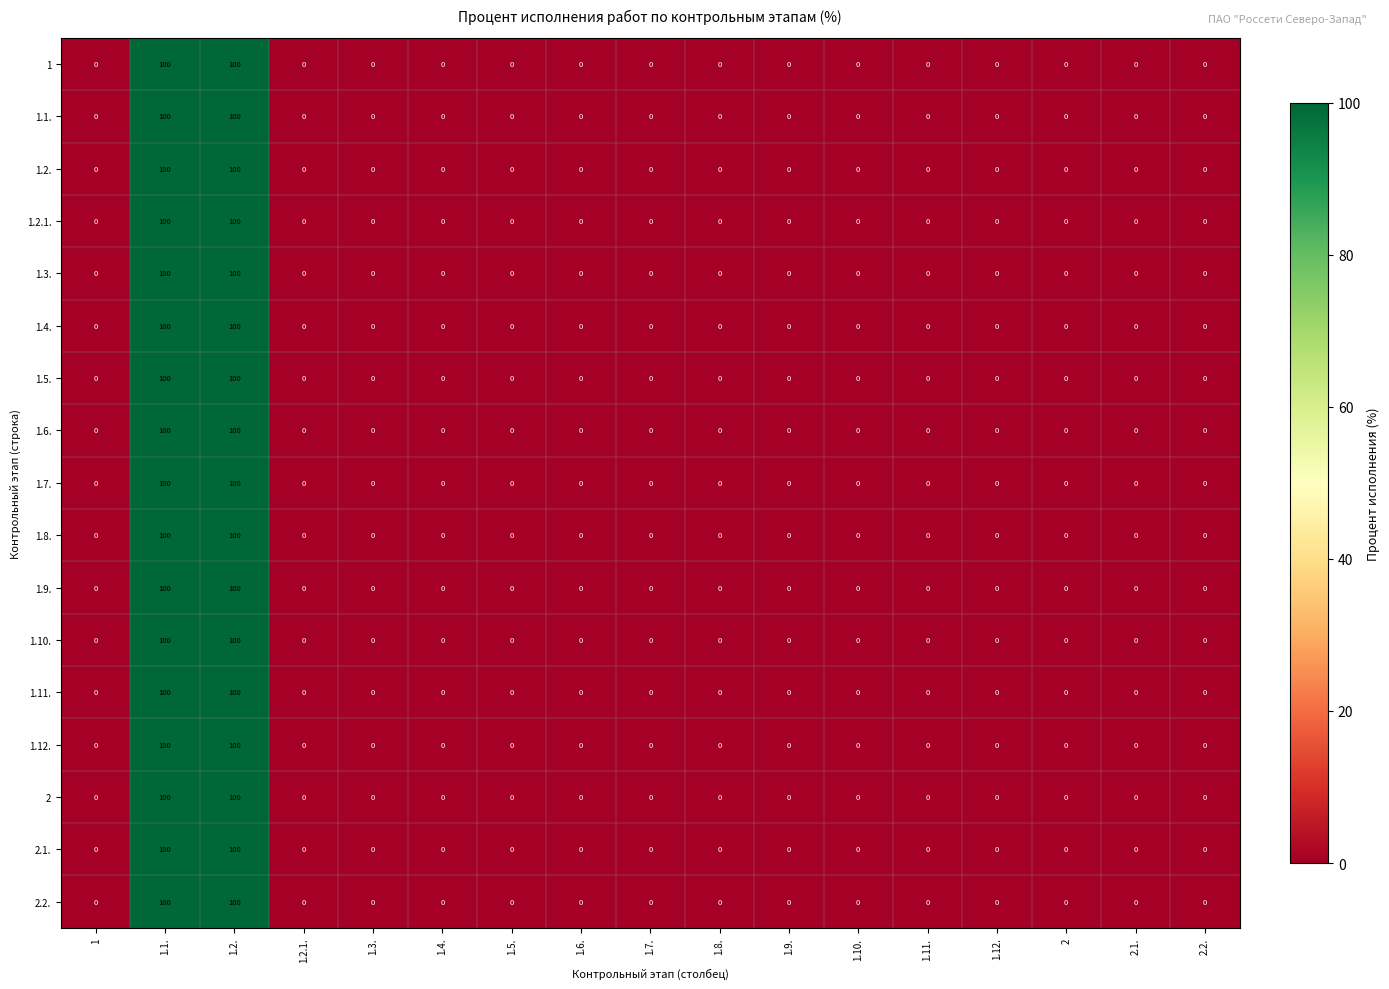

What is the maximum value for 1.12.?

100